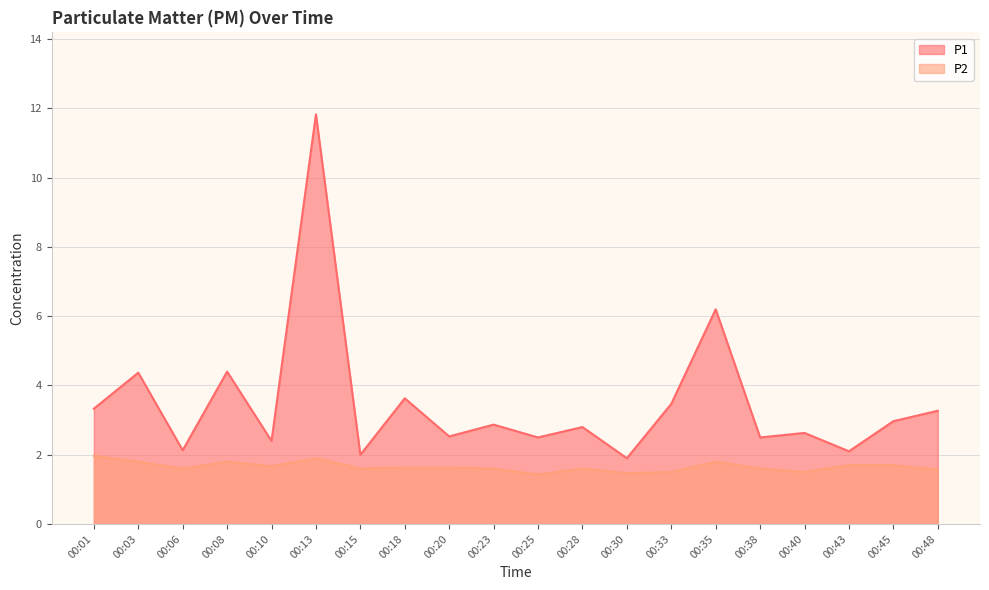

Reading right to left, what are all the values shown in this chart?

P1: 3.3	3.0	2.1	2.6	2.5	6.2	3.5	1.9	2.8	2.5	2.9	2.5	3.6	2.0	11.8	2.4	4.4	2.1	4.4	3.3
P2: 1.6	1.7	1.7	1.5	1.6	1.8	1.5	1.5	1.6	1.4	1.6	1.6	1.6	1.6	1.9	1.7	1.8	1.6	1.8	2.0